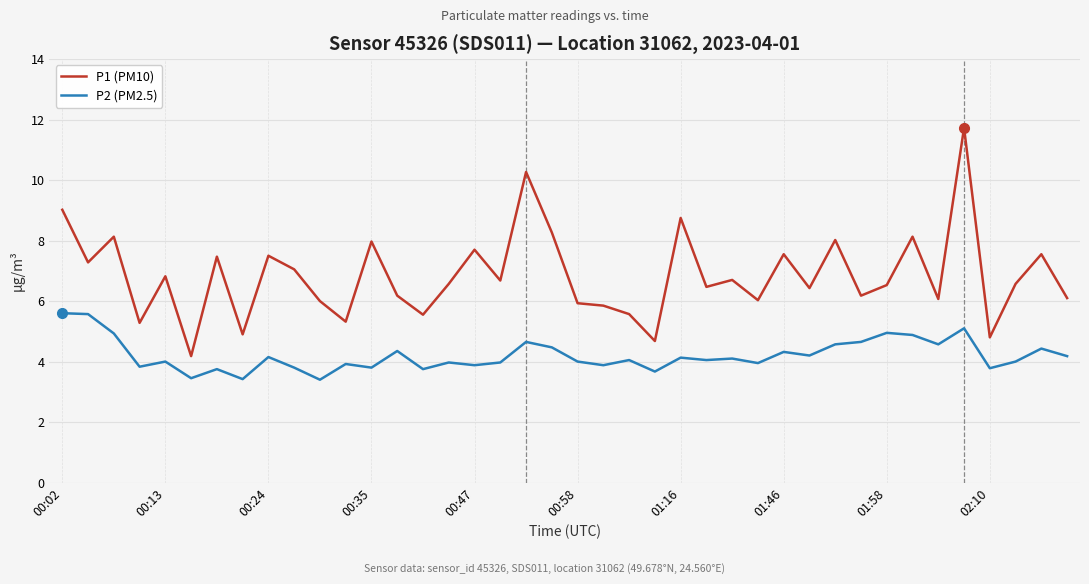

What are all the series names shown in the legend?

P1 (PM10), P2 (PM2.5)